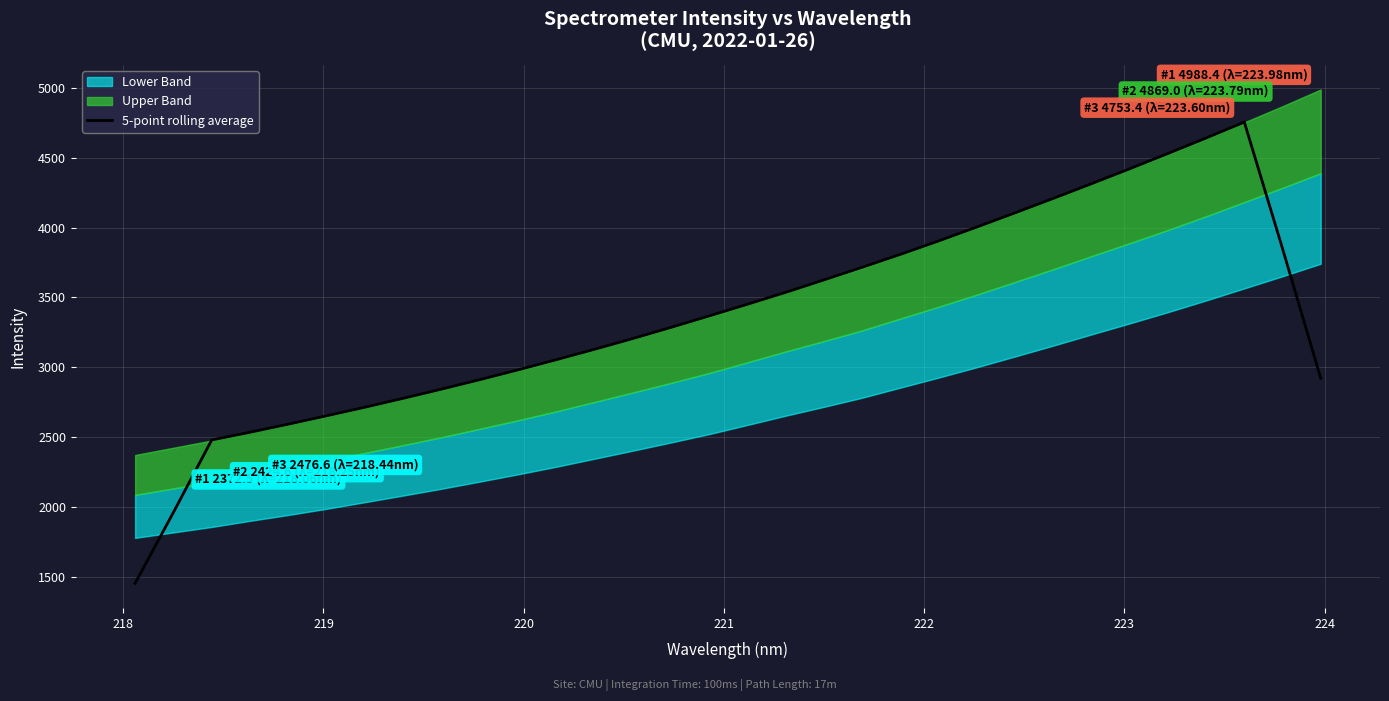

Reading right to left, extract all data points from this chart.

2922.1	3849.8	4755.1	4641.2	4530.2	4421.0	4314.0	4208.9	4105.5	4004.0	3904.5	3808.3	3715.8	3625.5	3536.8	3451.4	3367.8	3285.6	3205.8	3128.9	3054.2	2981.6	2911.3	2843.7	2778.0	2714.3	2653.1	2593.1	2535.5	2480.0	1961.8	1454.7